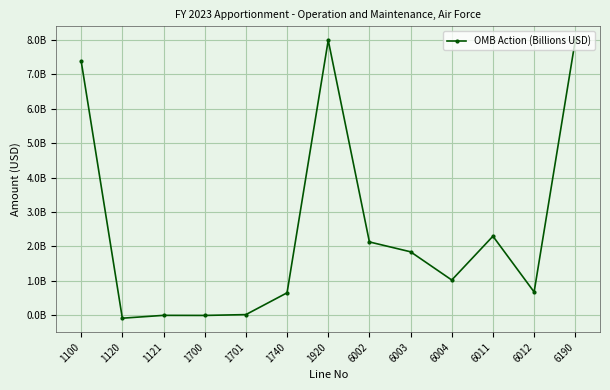

Is it true that the value at 1701 is 23882561?

True